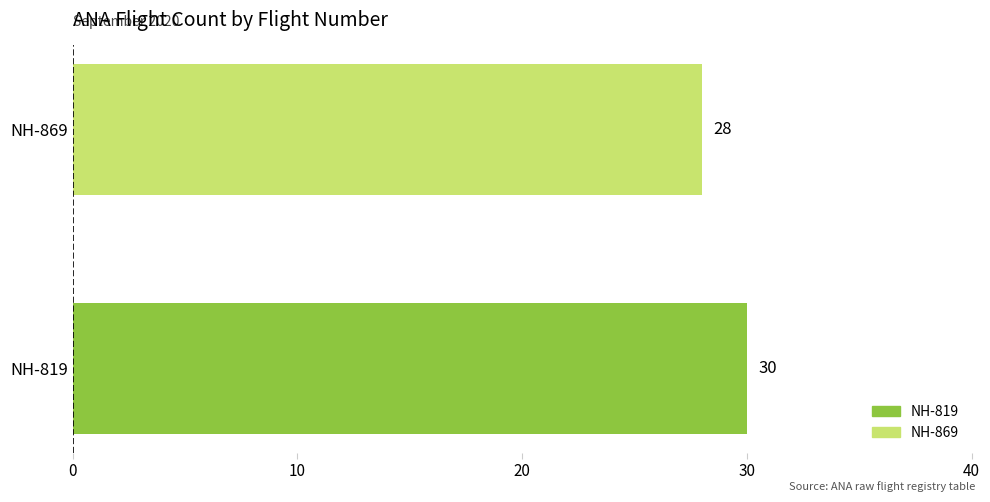

The chart shows a value of 28 at NH-869. True or false?

True